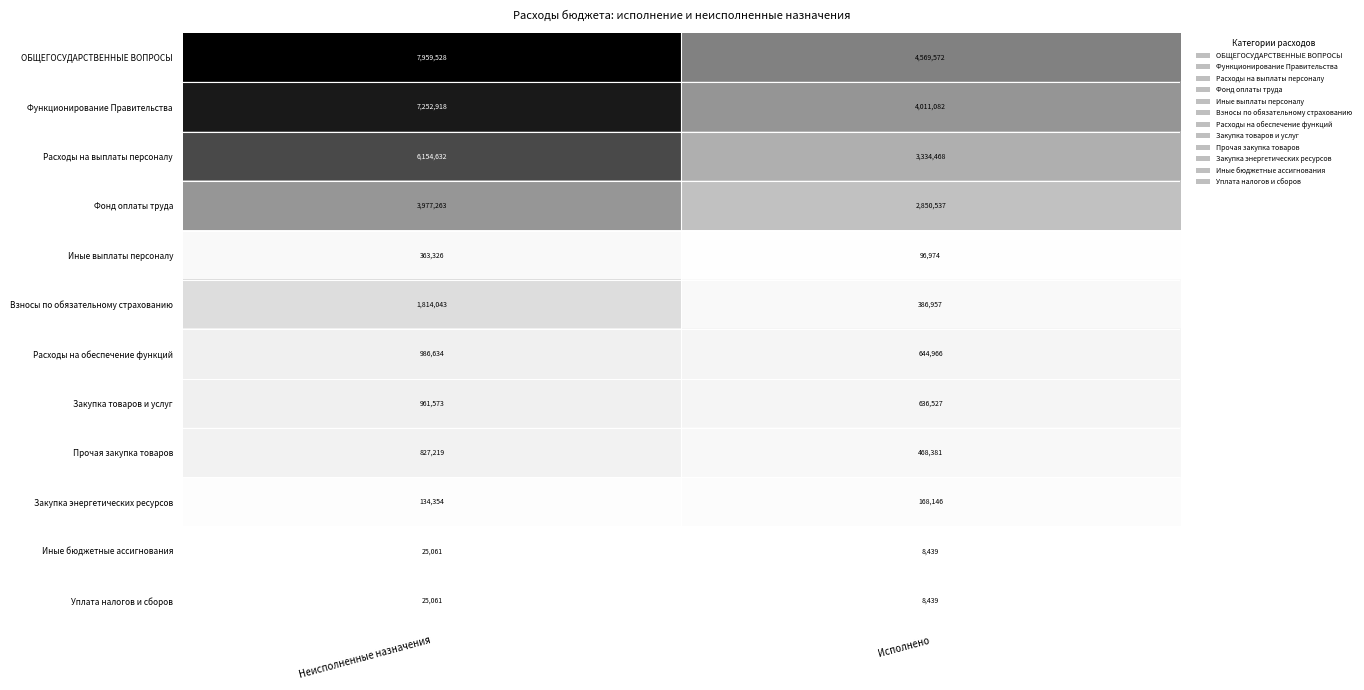

Reading left to right, transcribe all the data shown in this chart.

ОБЩЕГОСУДАРСТВЕННЫЕ ВОПРОСЫ: 7959528	4569572
Функционирование Правительства: 7252918	4011082
Расходы на выплаты персоналу: 6154632	3334468
Фонд оплаты труда: 3977263	2850537
Иные выплаты персоналу: 363326	96974
Взносы по обязательному страхованию: 1814043	386957
Расходы на обеспечение функций: 986634	644966
Закупка товаров и услуг: 961573	636527
Прочая закупка товаров: 827219	468381
Закупка энергетических ресурсов: 134354	168146
Иные бюджетные ассигнования: 25061	8439
Уплата налогов и сборов: 25061	8439